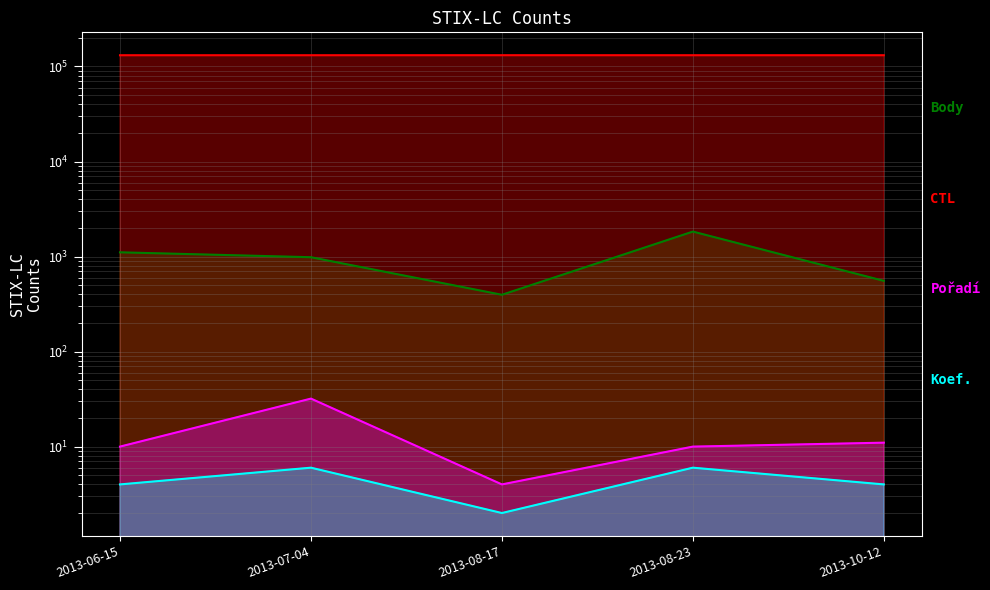

What are all the series names shown in the legend?

Body, CTL, Pořadí, Koef.